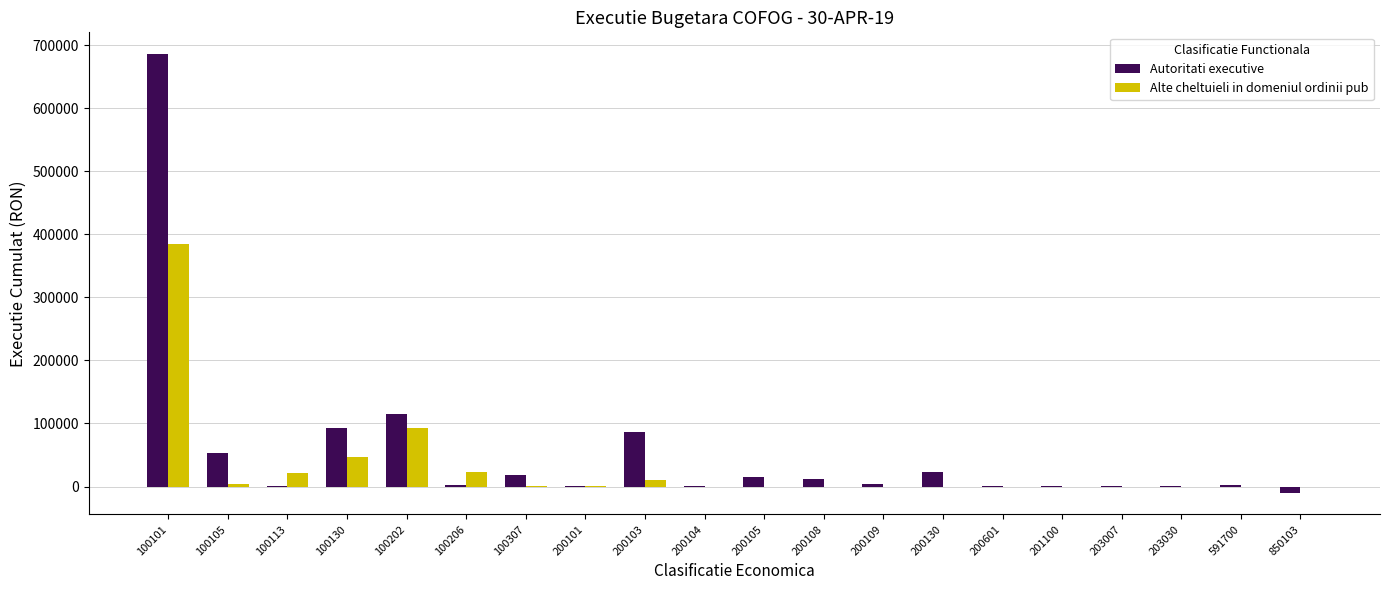

The value of Autoritati executive at 100101 is 421768.7. True or false?

False